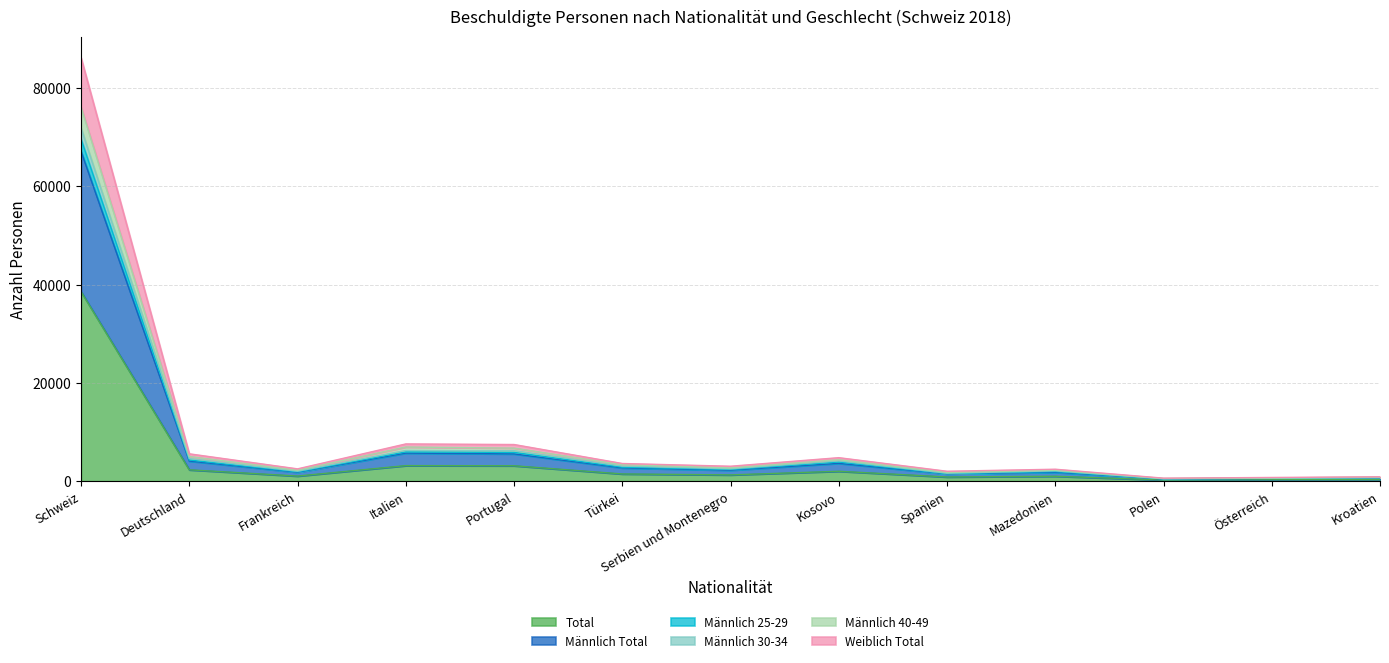

What is the label of the 1st point from the left?

Schweiz